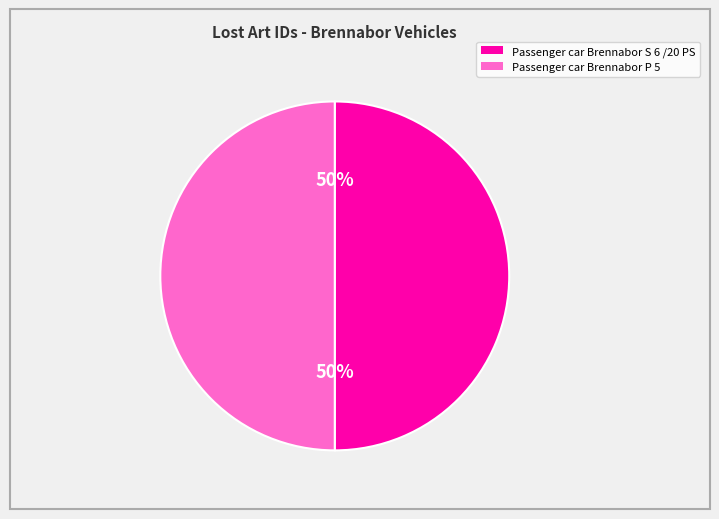

To the nearest percent, what is the average slice percentage?

50%